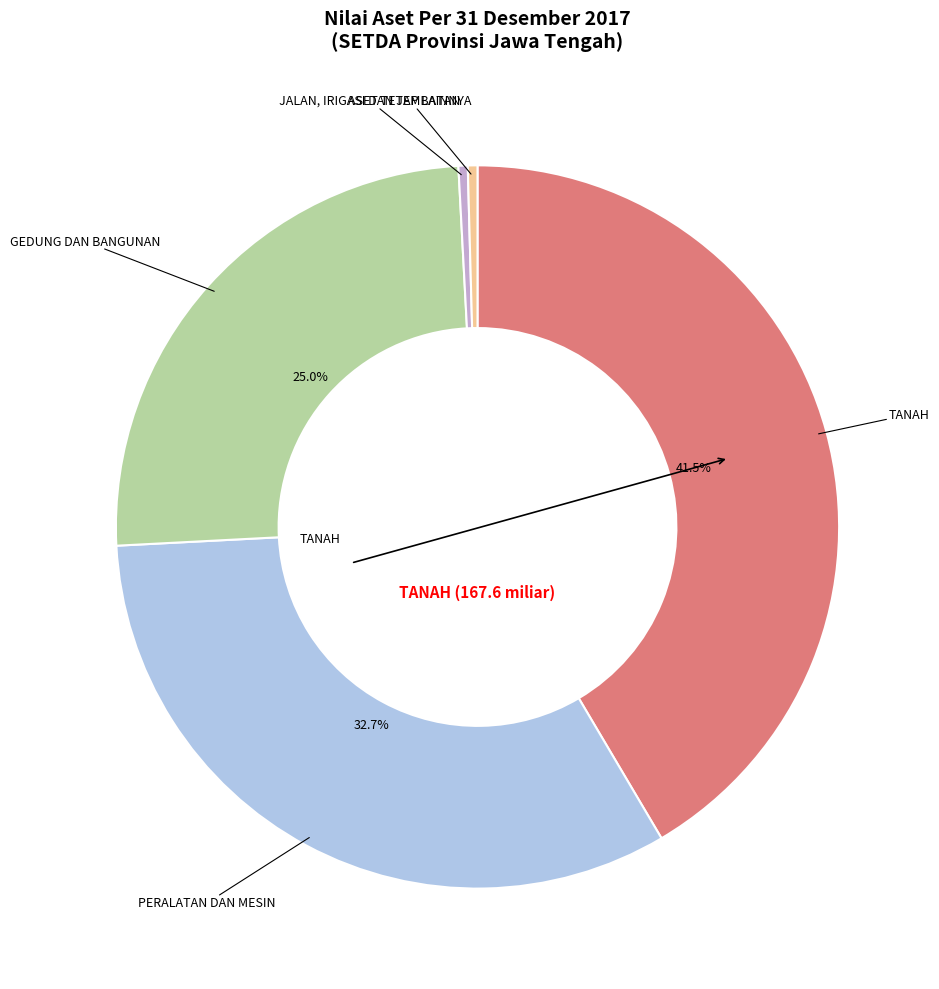

What portion of the pie excludes PERALATAN DAN MESIN?

67.3%